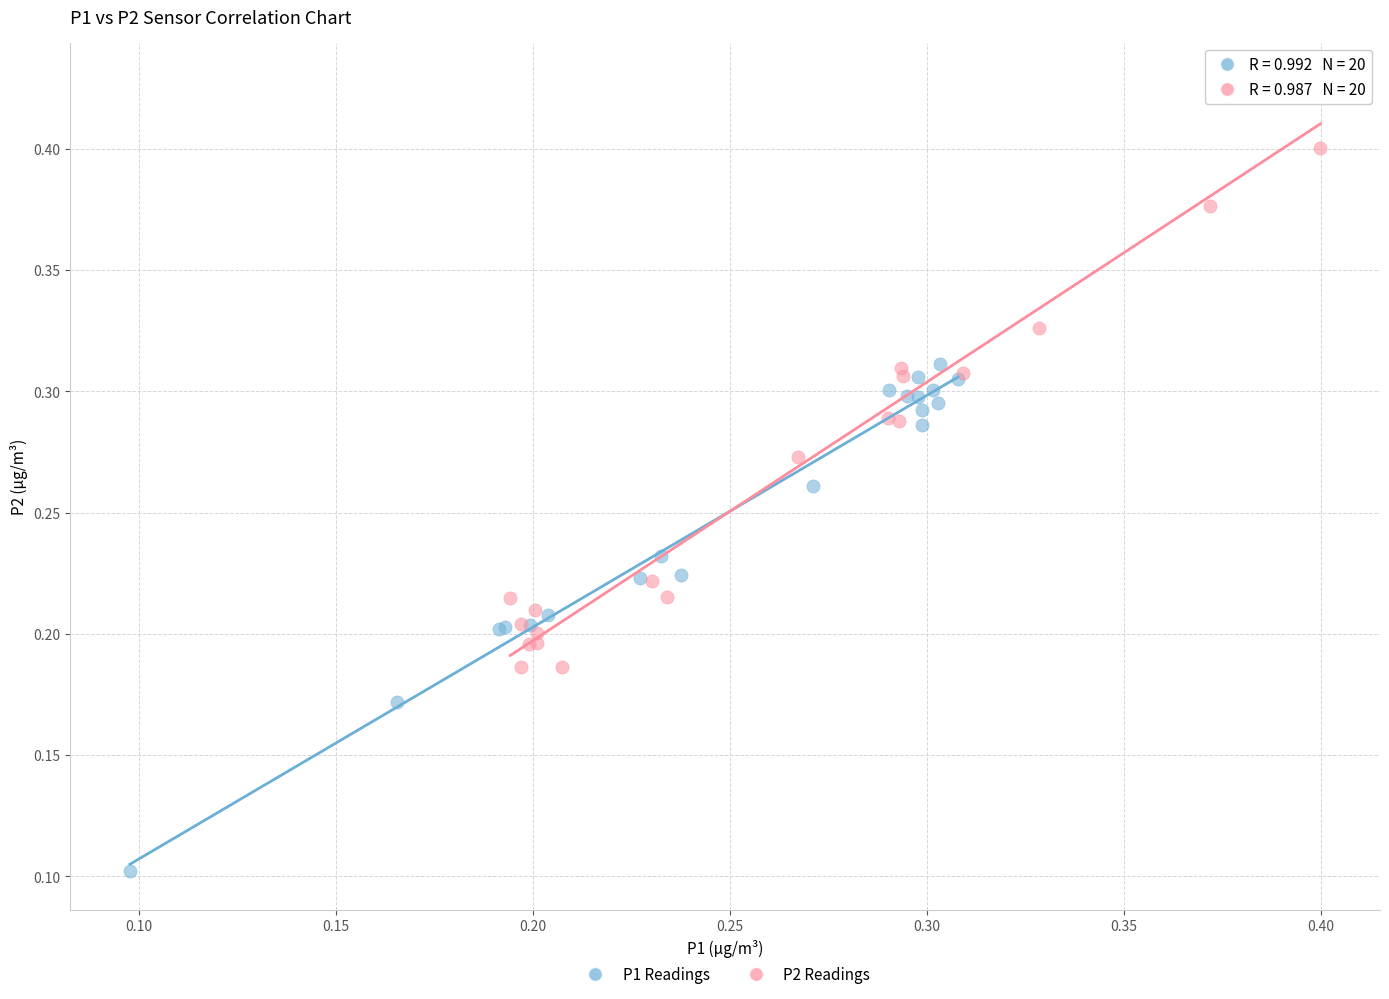

Which series has the widest spread of Y values?

P2 Readings